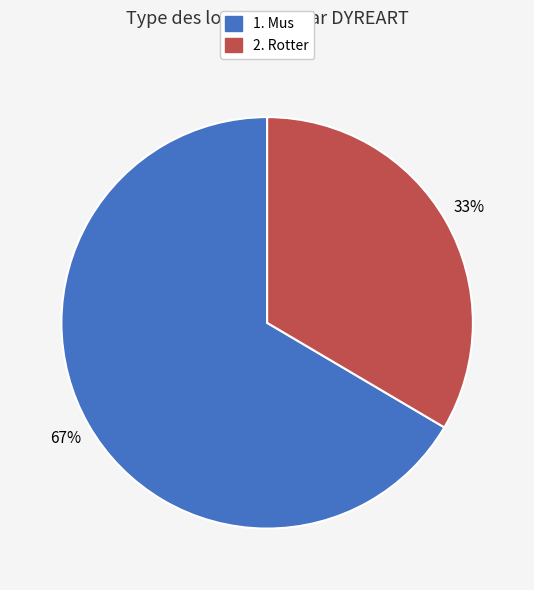

Rank the categories by value from lowest to highest.

2. Rotter, 1. Mus